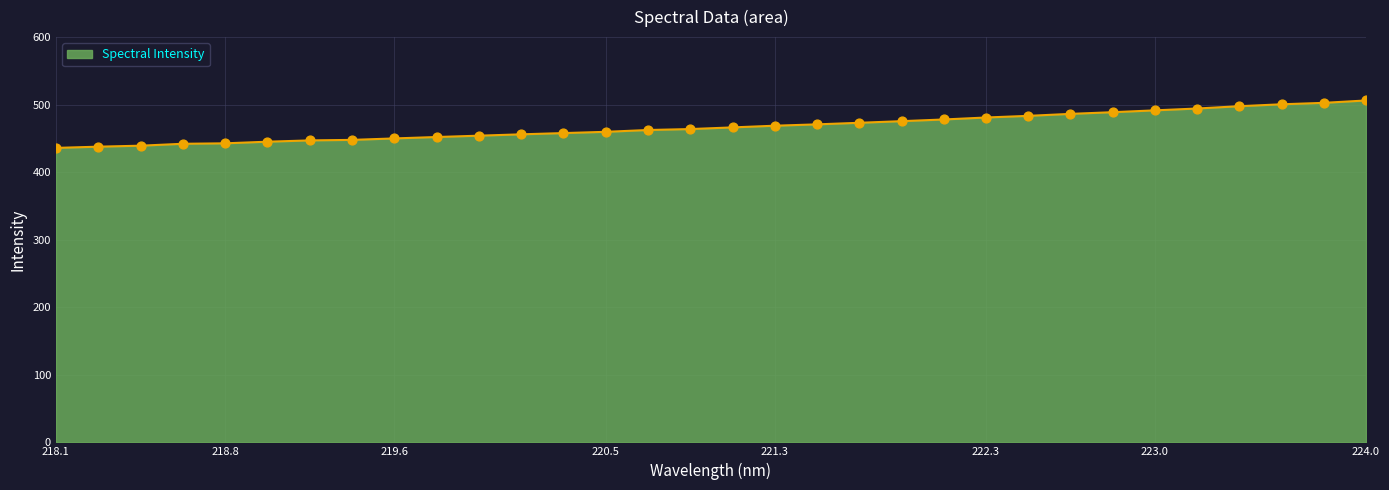

What is the minimum value shown in the chart?

436.0